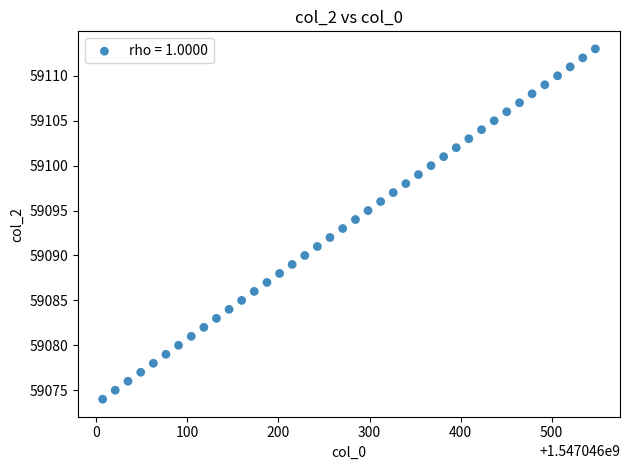

What is the range of Y values (max minus min)?

39